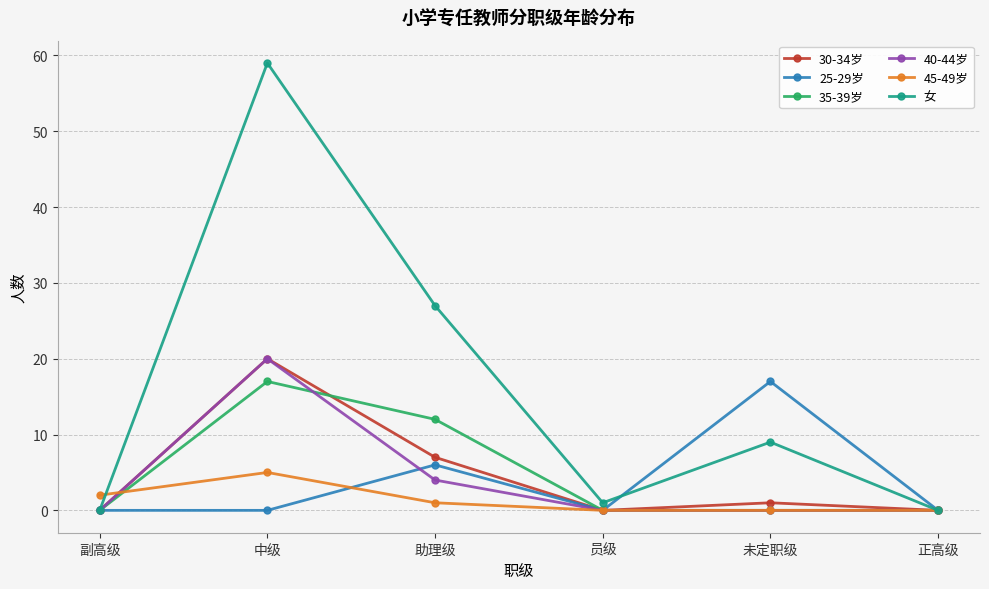

What is the greatest value displayed?

59